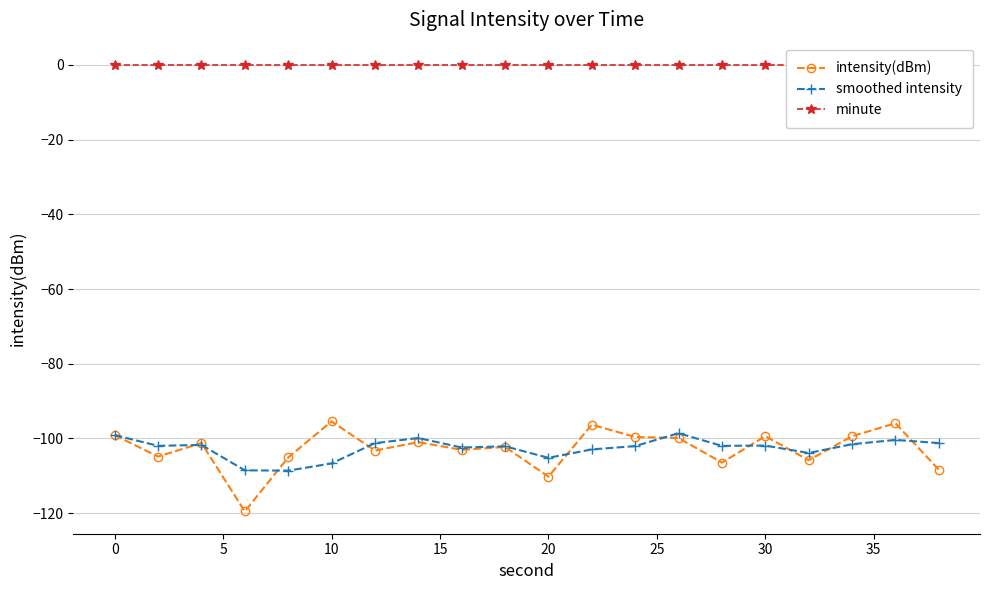

True or false: smoothed intensity has a value of -106.7 at 10.

True